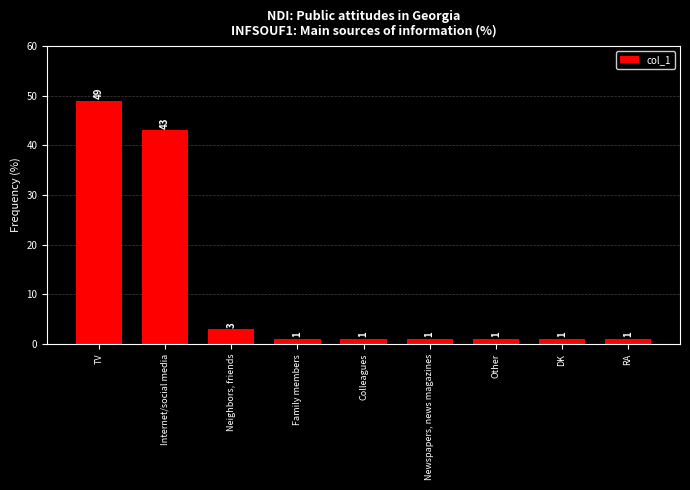

Are the bars grouped side by side (vs. stacked)?

No